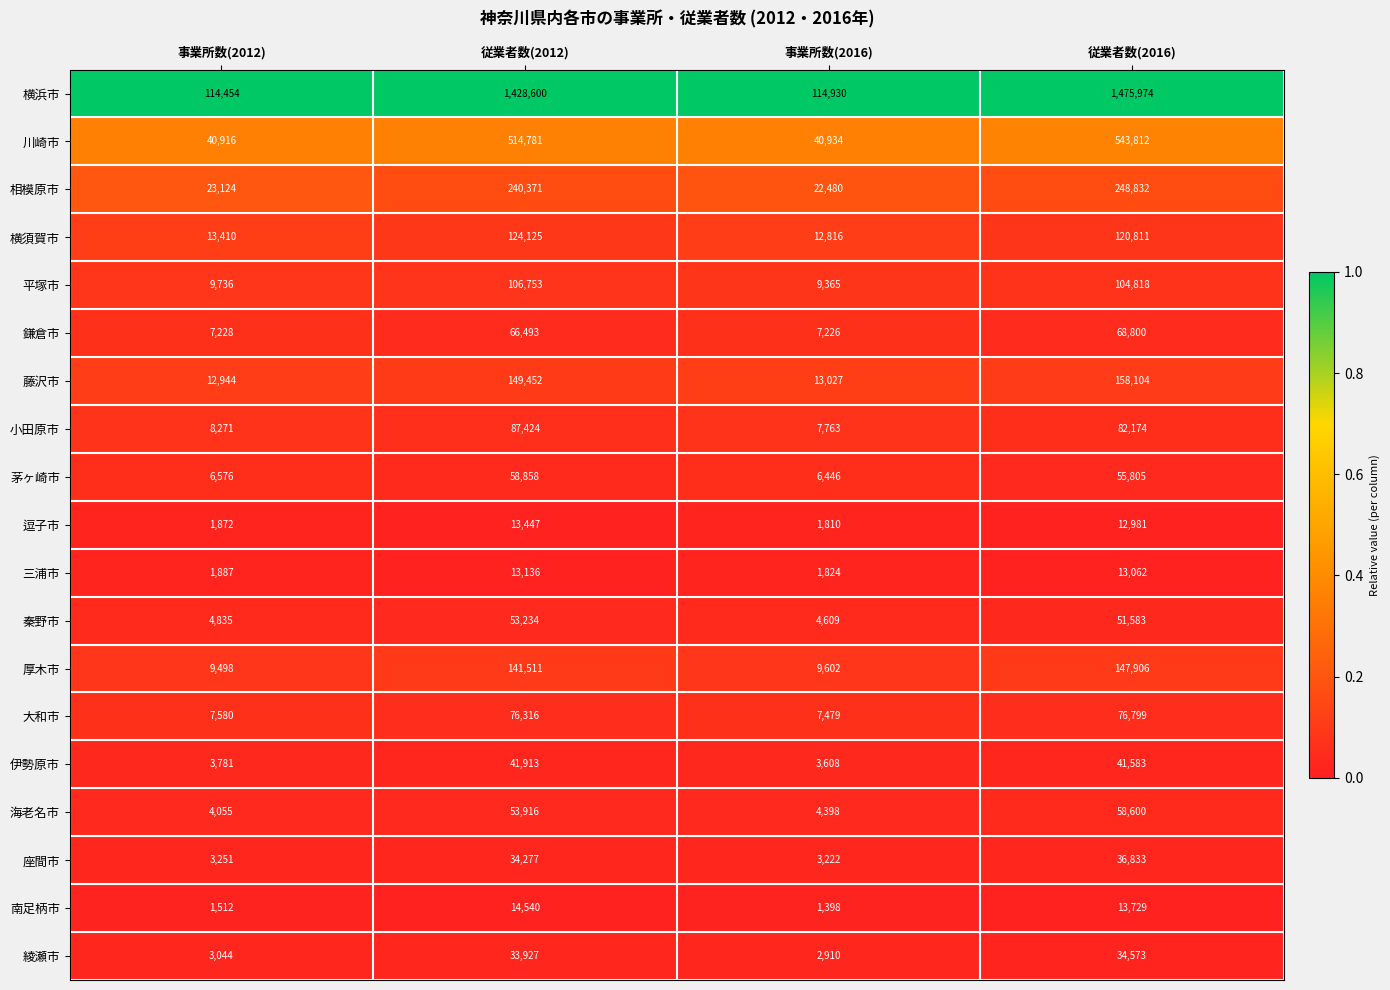

True or false: 綾瀬市 has a value of 34573 at 従業者数(2016).

True